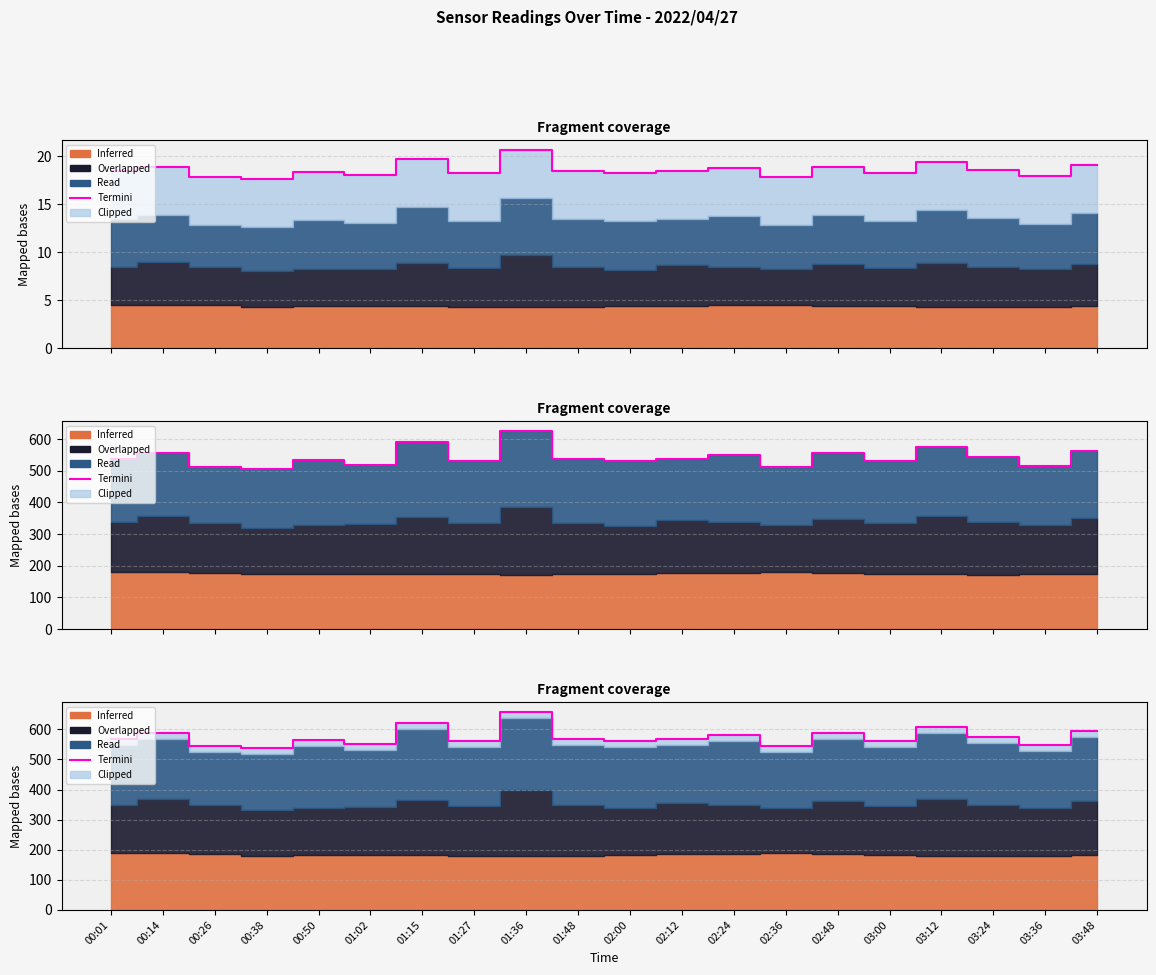

List the labels in order of value, largest first.

01:36, 01:15, 03:12, 03:48, 02:48, 00:14, 02:24, 03:24, 00:01, 02:12, 01:48, 00:50, 03:00, 02:00, 01:27, 01:02, 03:36, 00:26, 02:36, 00:38